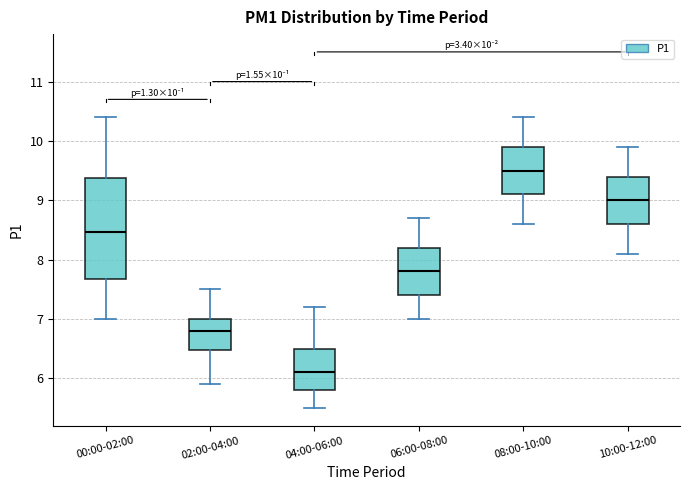

Which box is the tallest, from its lower edge to its upper edge?

00:00-02:00